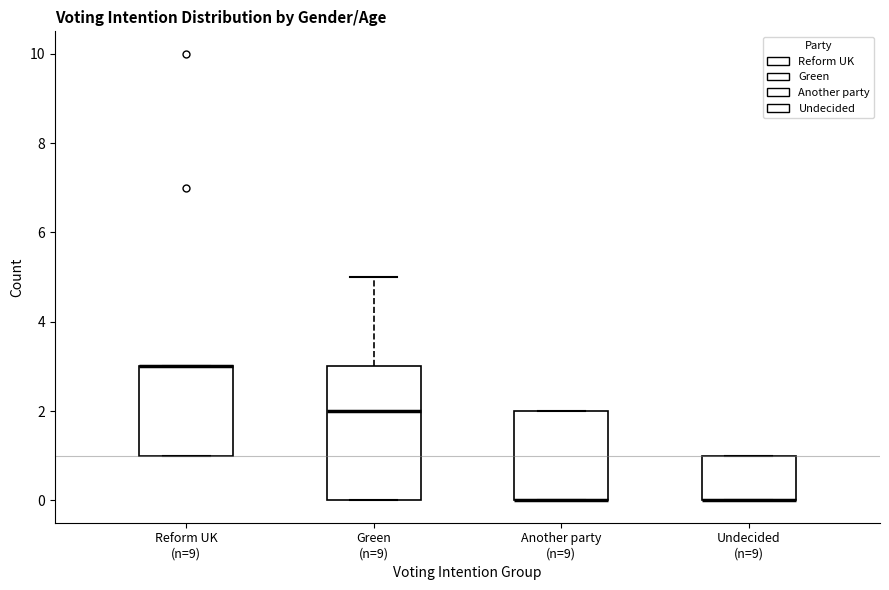

Comparing the boxes themselves (not the whiskers), which one is the tallest?

Green (n=9)